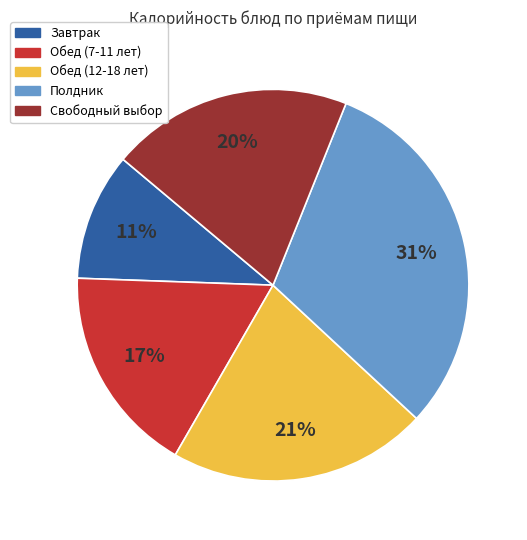

Approximately how many times larger is the value at Обед (12-18 лет) compared to Полдник?

0.7